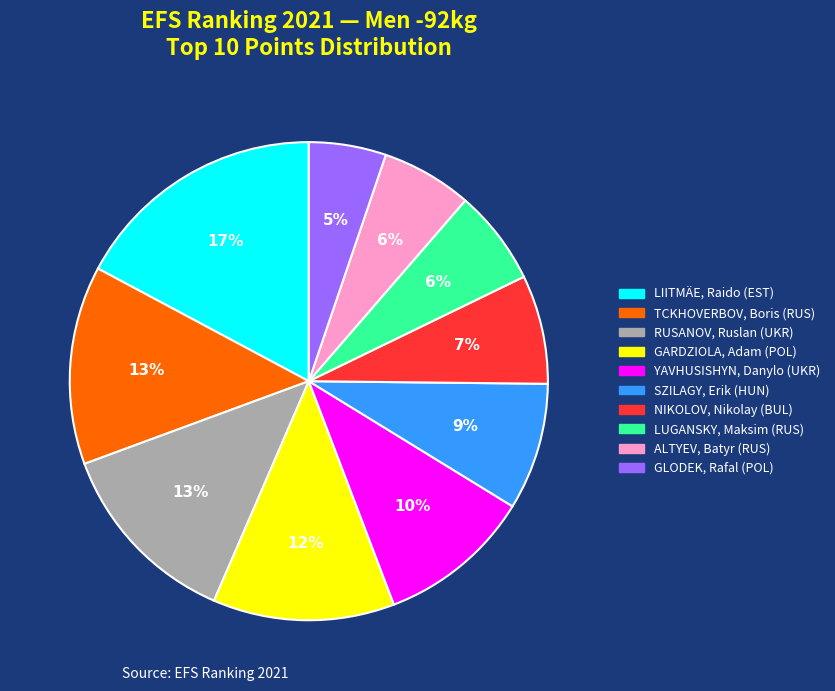

To the nearest percent, what is the difference between the largest and smallest slice percentages?

12%